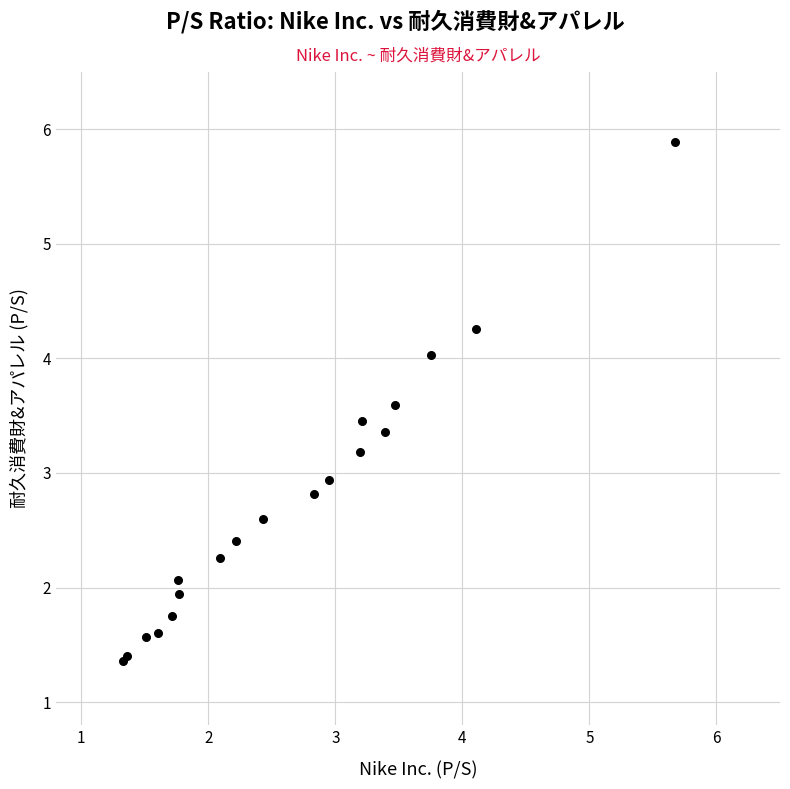

What Y value in the scatter plot is closest to 3?

2.9